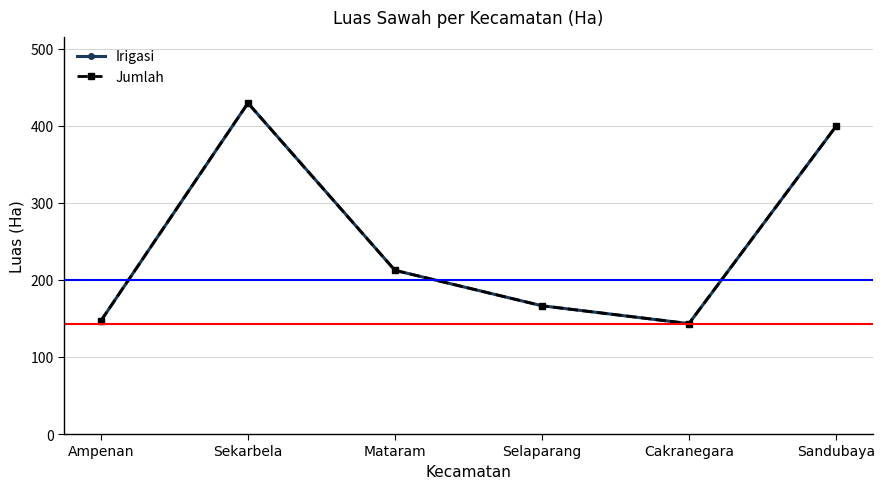

At Sandubaya, list the series in order from smallest to largest.

Irigasi, Jumlah